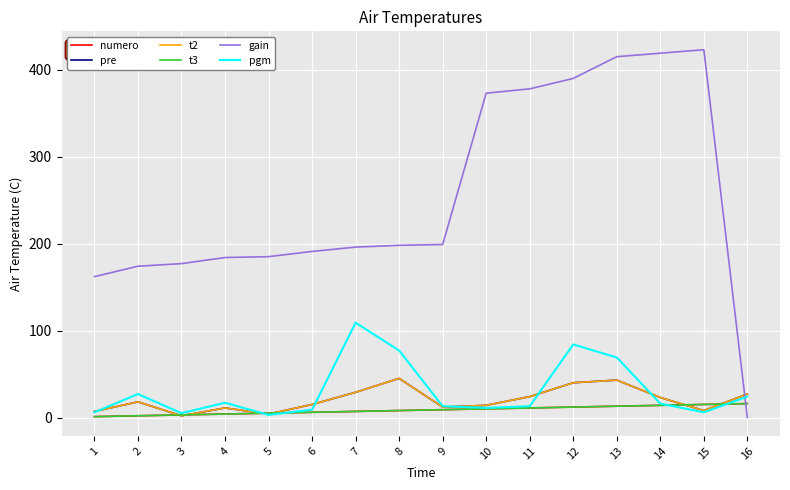

True or false: pre and t2 cross at least once.

False